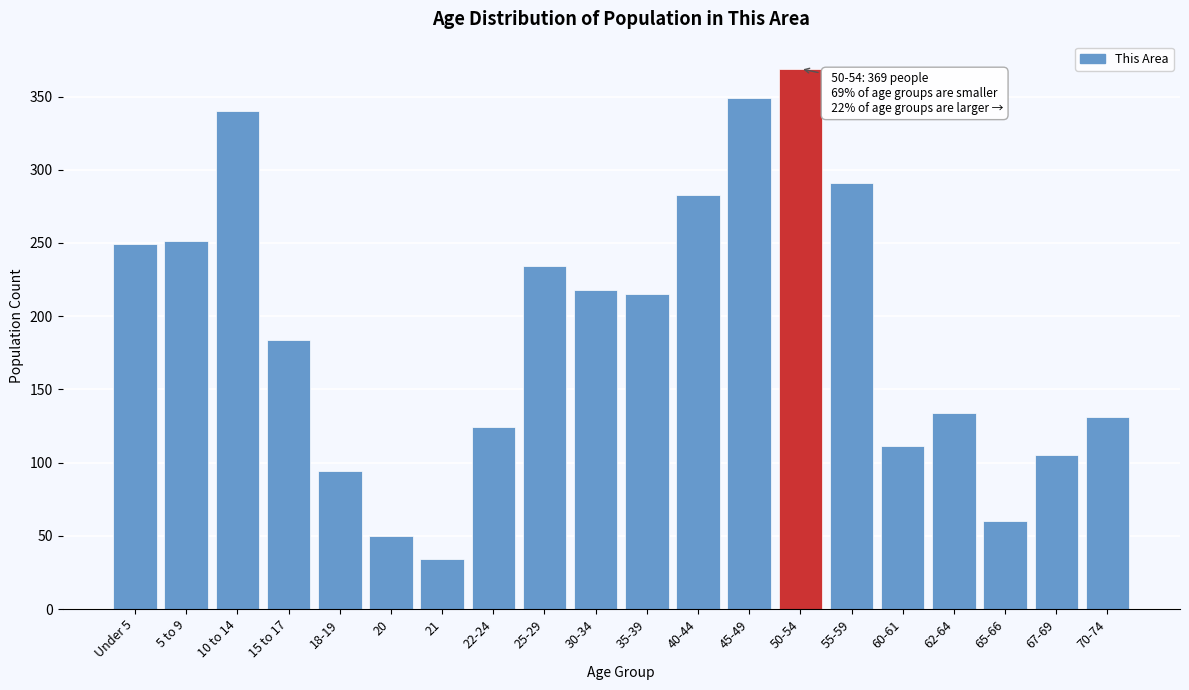

Reading left to right, list all the values displayed in this chart.

Under 5=249	5 to 9=251	10 to 14=340	15 to 17=184	18-19=94	20=50	21=34	22-24=124	25-29=234	30-34=218	35-39=215	40-44=283	45-49=349	50-54=369	55-59=291	60-61=111	62-64=134	65-66=60	67-69=105	70-74=131